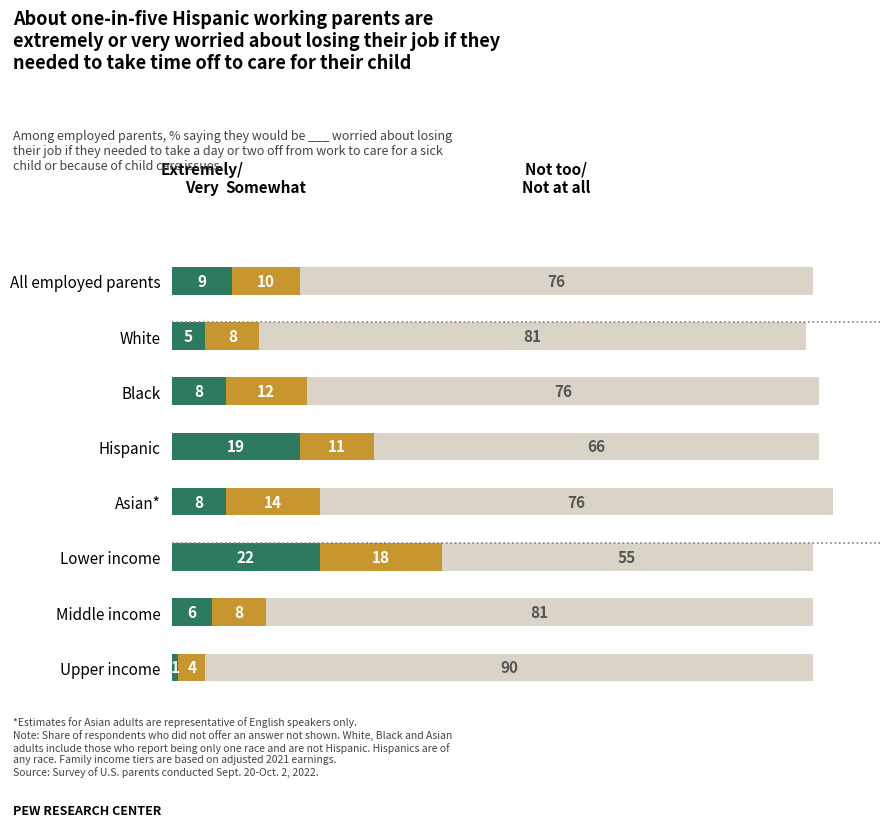

Is it true that UNIT_MULT equals 9 at 2011?

False